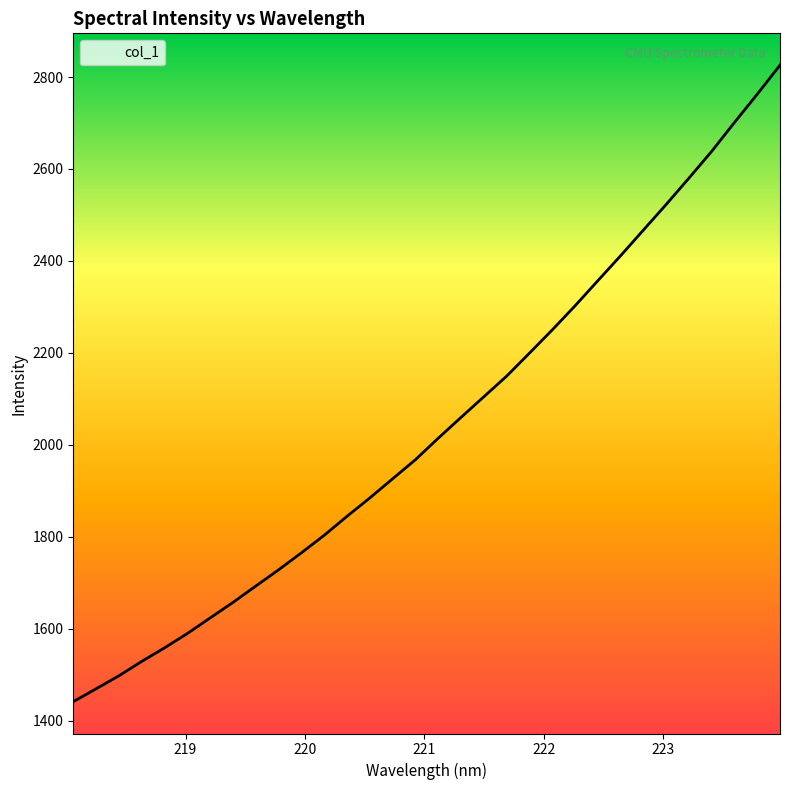

What is the smallest value displayed?

1441.0